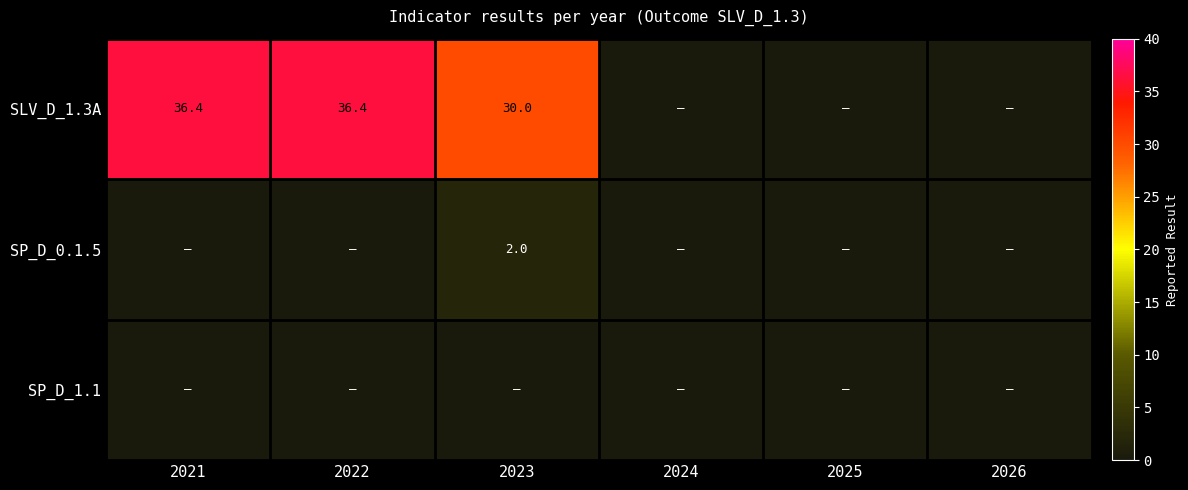

What is the sum of the SLV_D_1.3A values at 2022 and 2021?

72.8